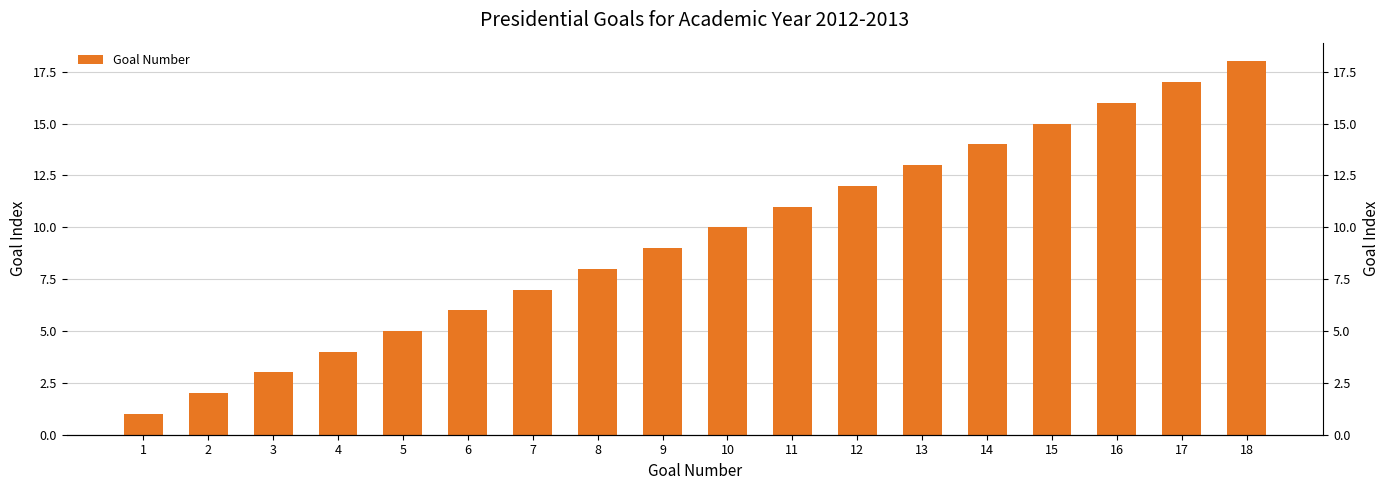

Approximately how many times larger is the value at 17 compared to 11?

1.5